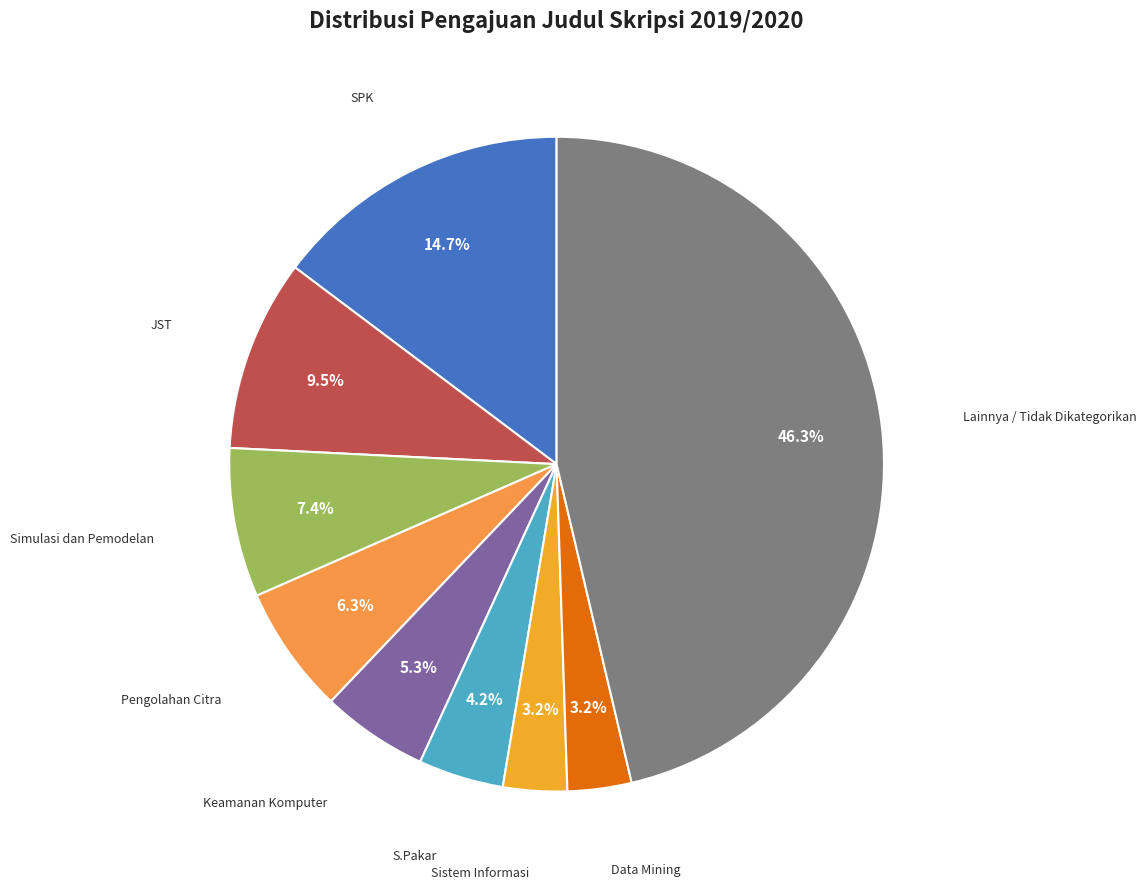

How many slices are in this pie chart?

9